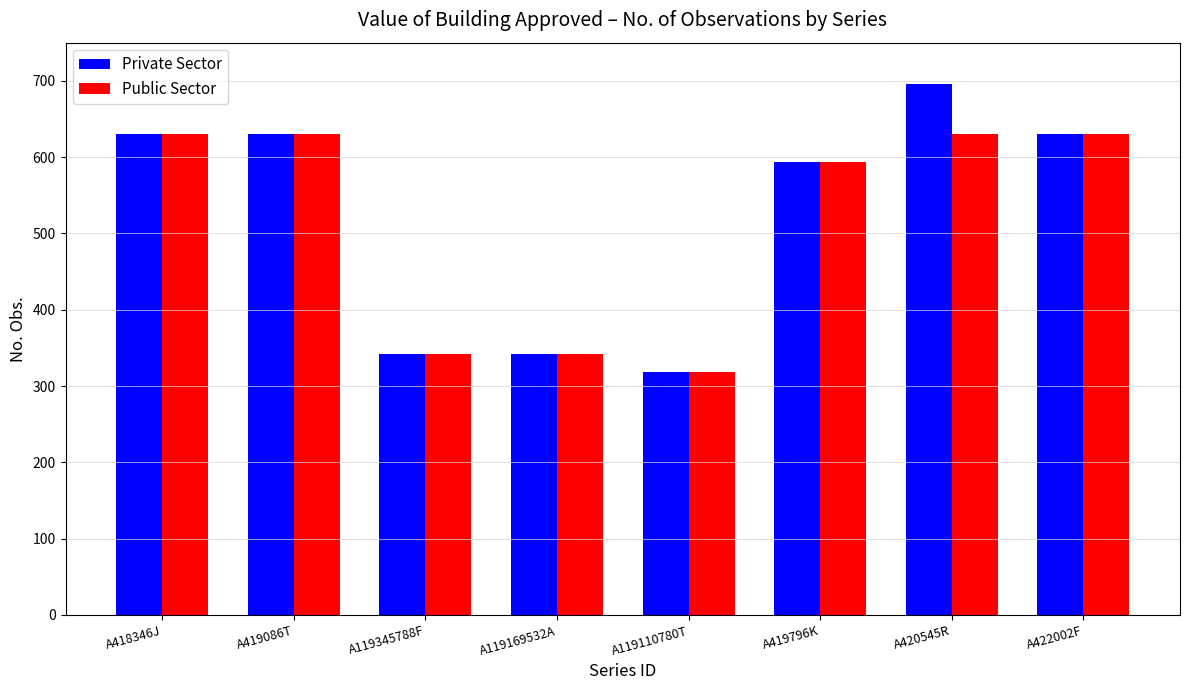

True or false: Public Sector has a value of 630 at A419086T.

True